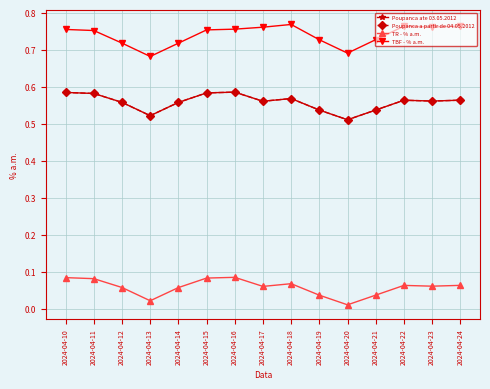

Does the chart have visible grid lines?

Yes